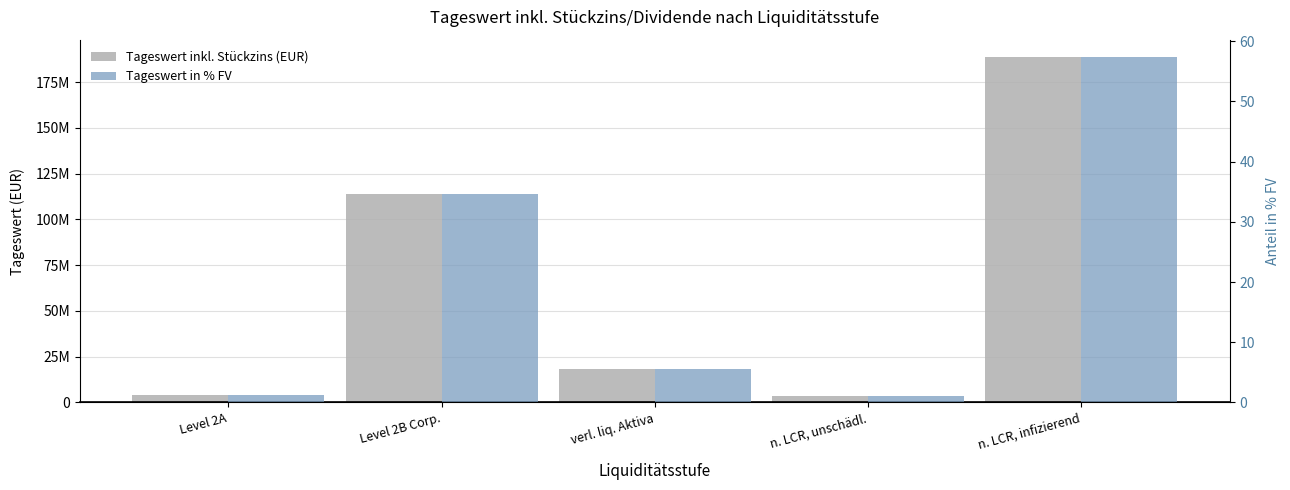

What value does the Tageswert in % FV series have at verl. liq. Aktiva?

5.6